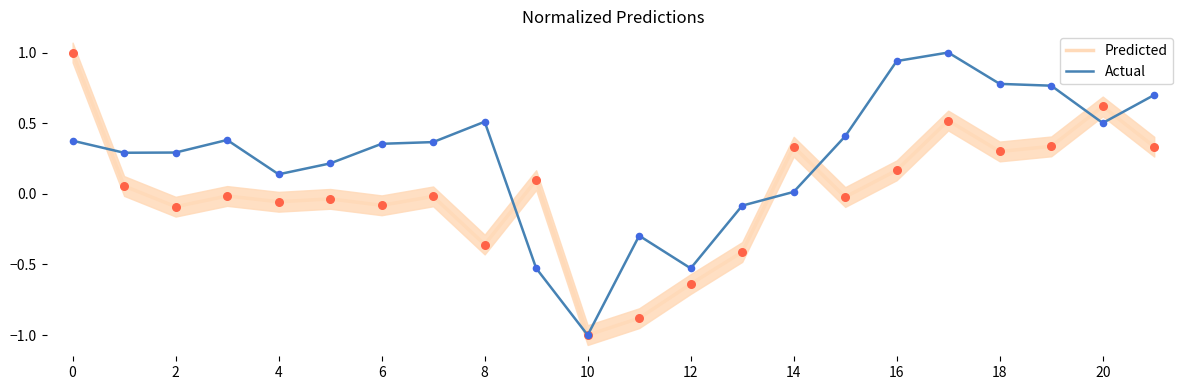

At how many categories does at least one series exceed 0?

18